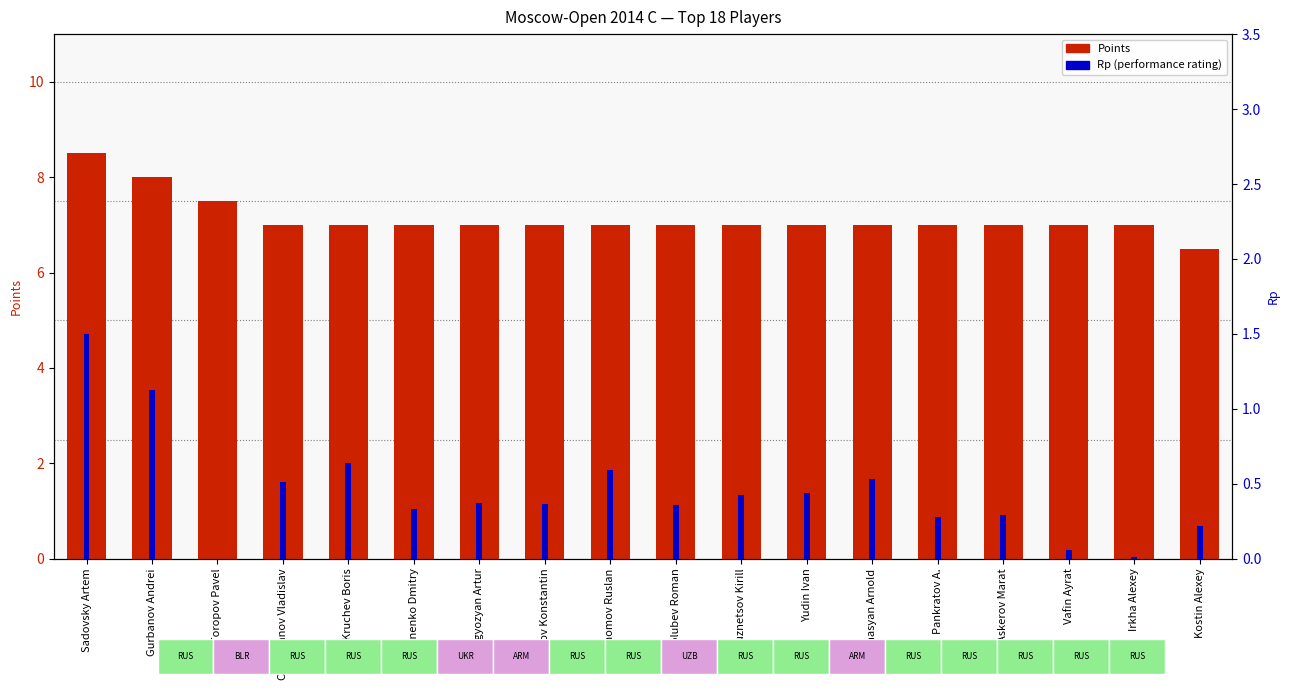

What is the average value of the Points series?

7.1